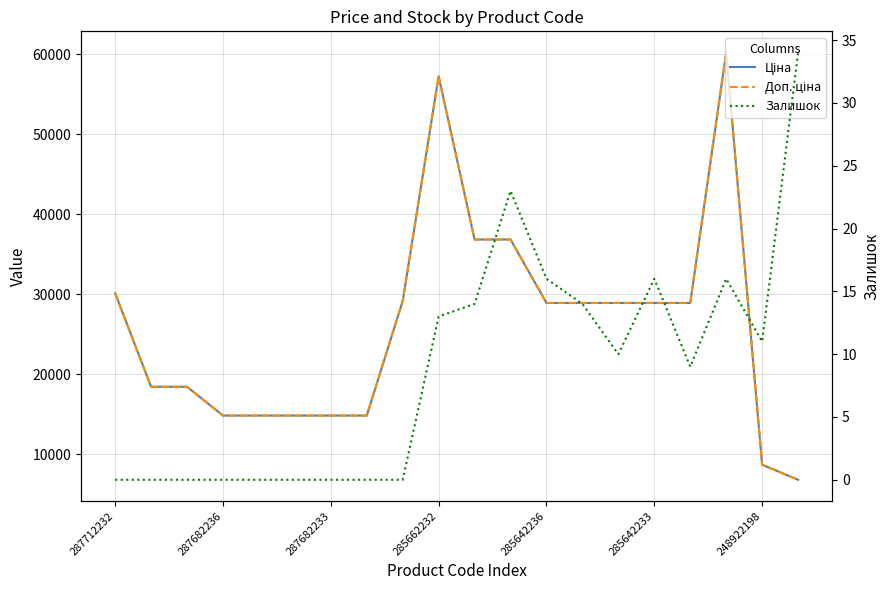

True or false: Доп. ціна has a value of 24830.7 at 287682236.

False